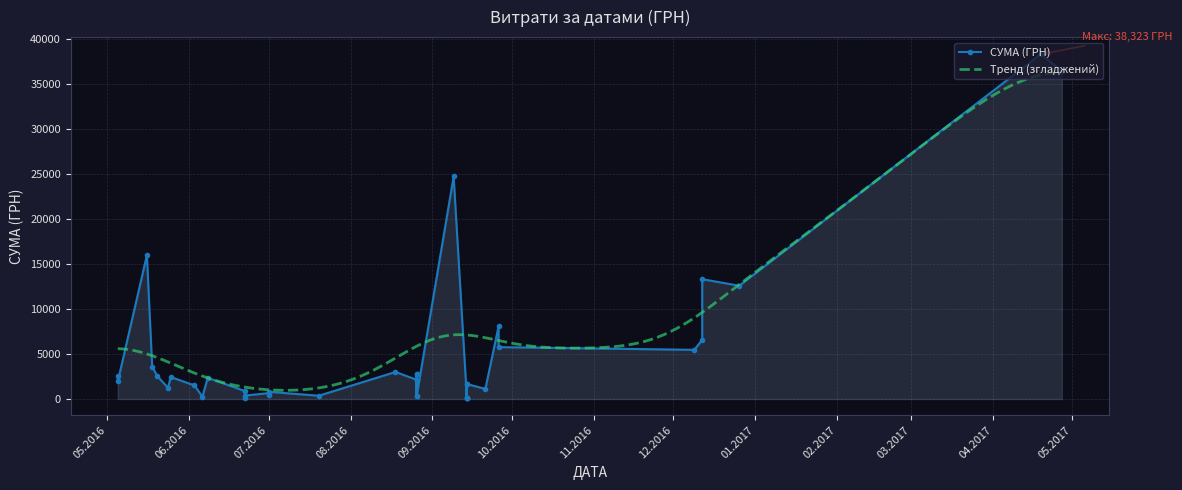

Count the number of values greater than 2137.

20